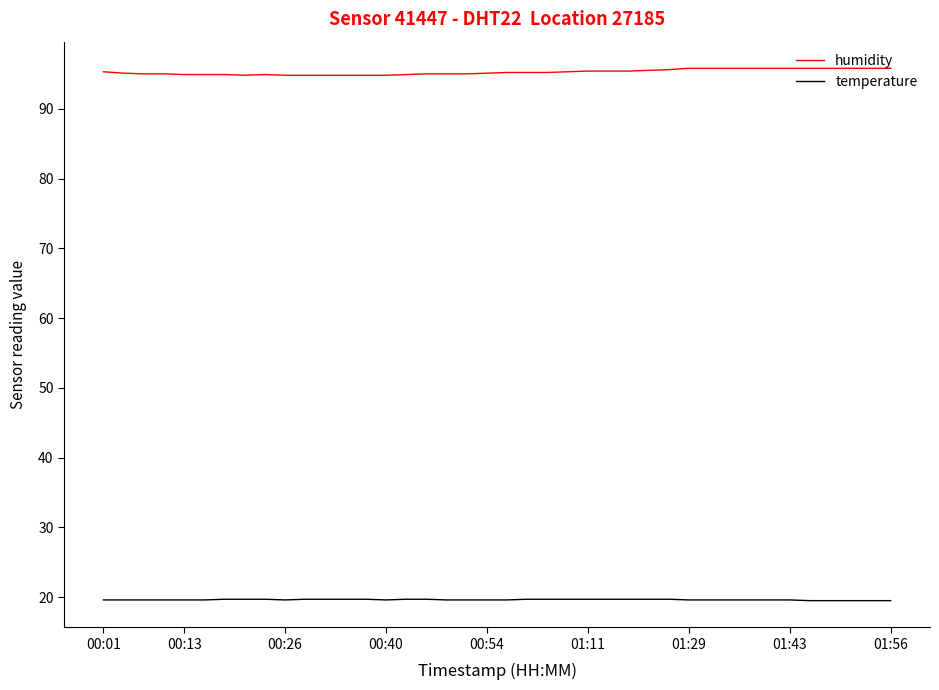

List the series in order of their overall mean, highest first.

humidity, temperature